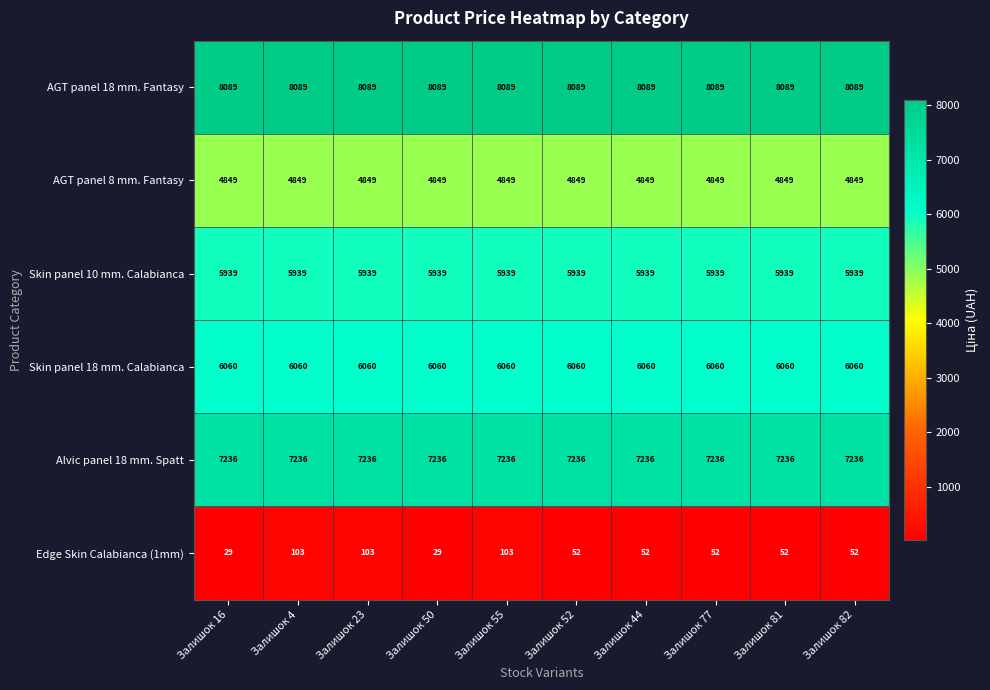

What is the smallest value displayed?

29